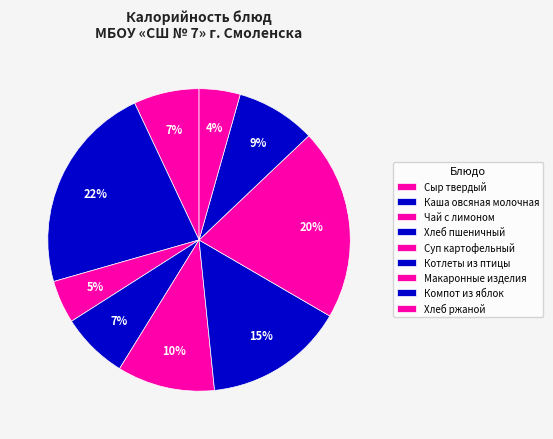

What percentage do Каша овсяная молочная and Макаронные изделия together represent?

42.9%